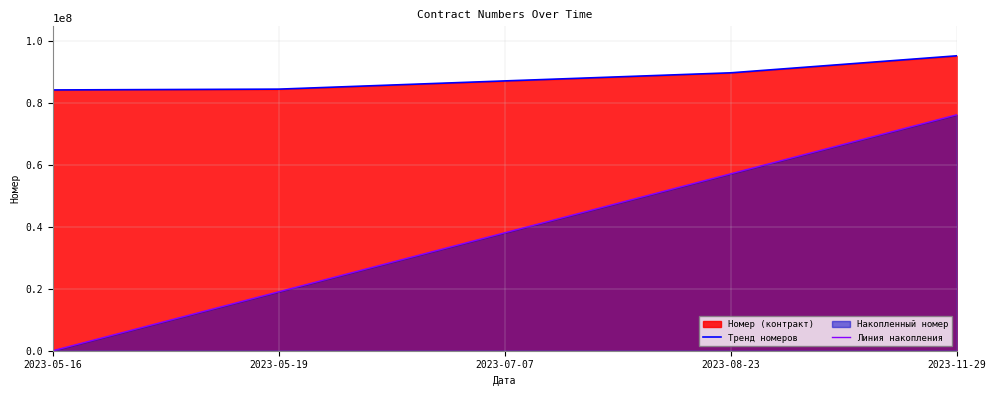

What is the sum of the Тренд номеров values at 2023-05-19 and 2023-07-07?

171521938.0